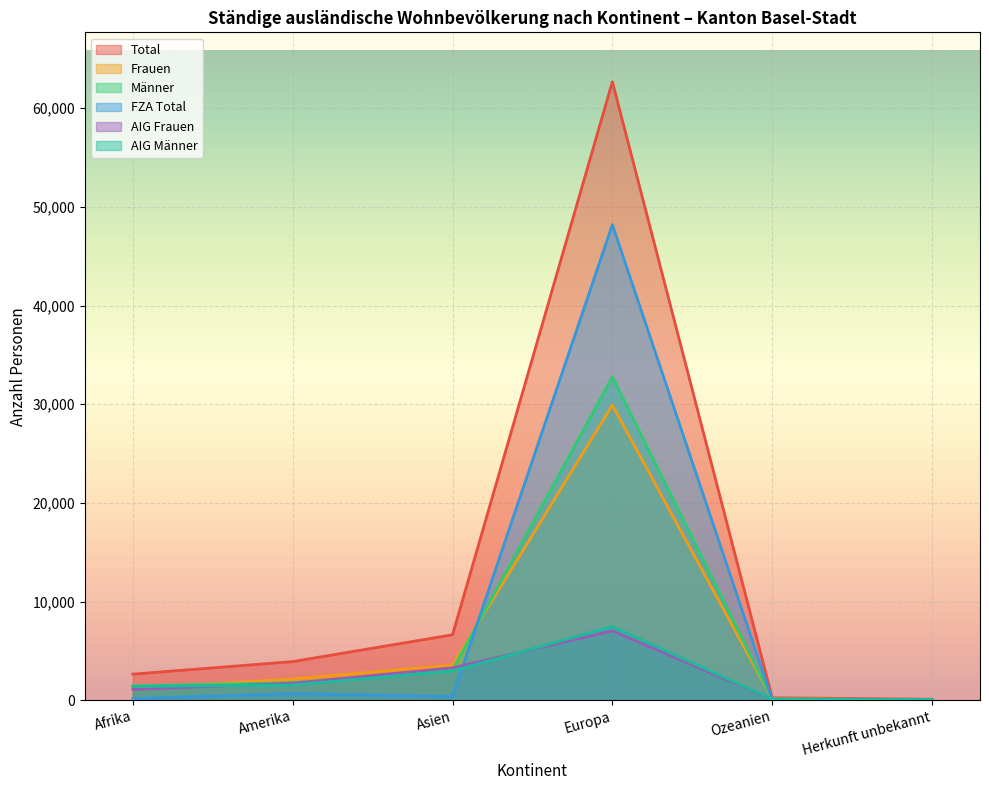

What is the greatest value displayed?

62679